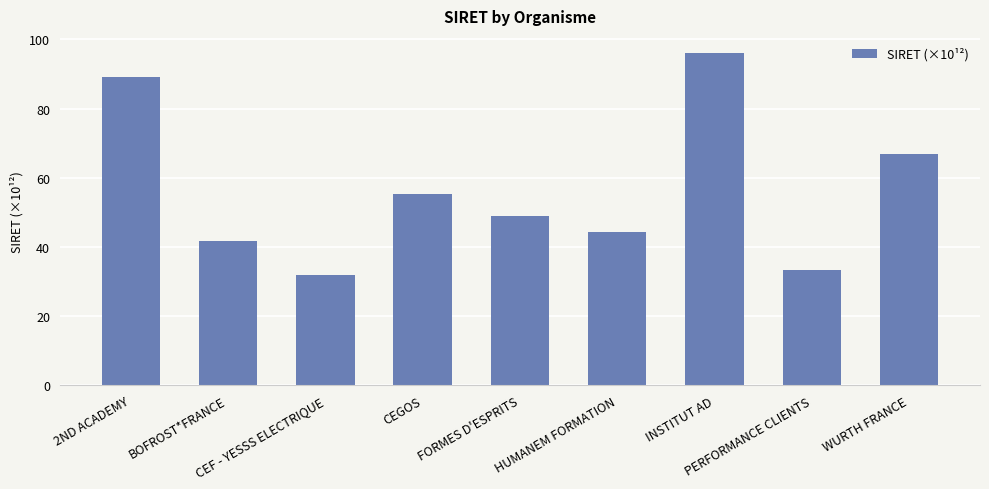

How many data points are above 48?

5